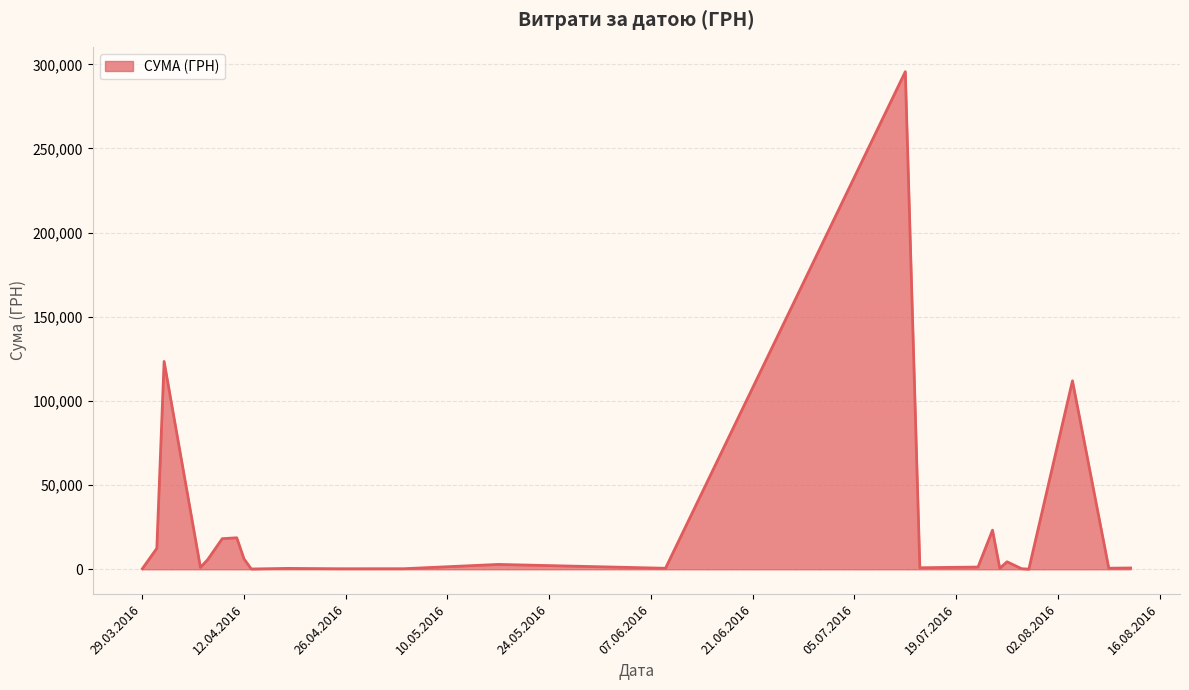

What is the maximum value shown in the chart?

295638.6